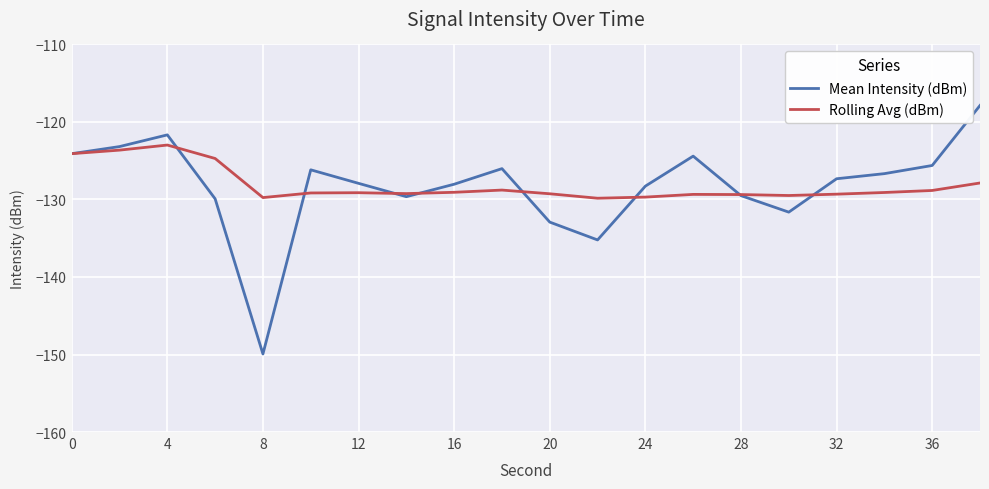

In Rolling Avg (dBm), how many points are higher than both neighbors (excluding endpoints)?

4